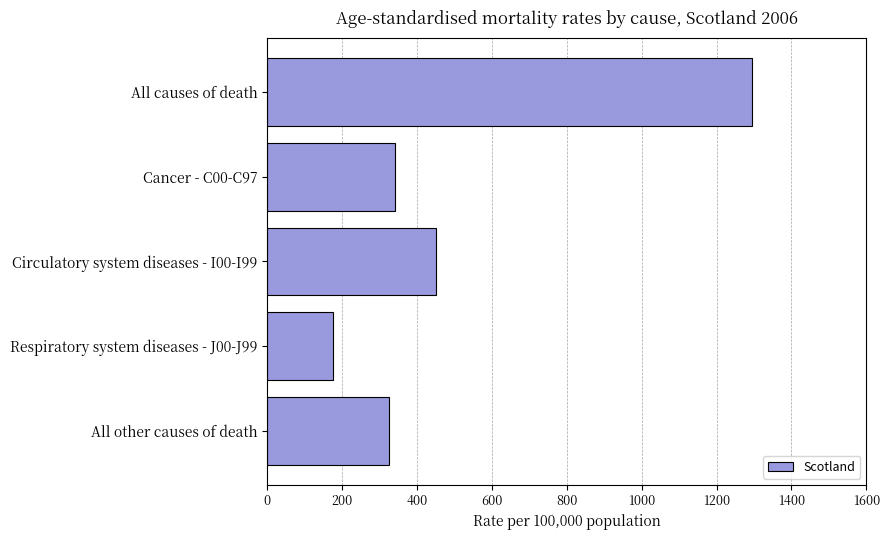

What is the sum of all values?

2586.8